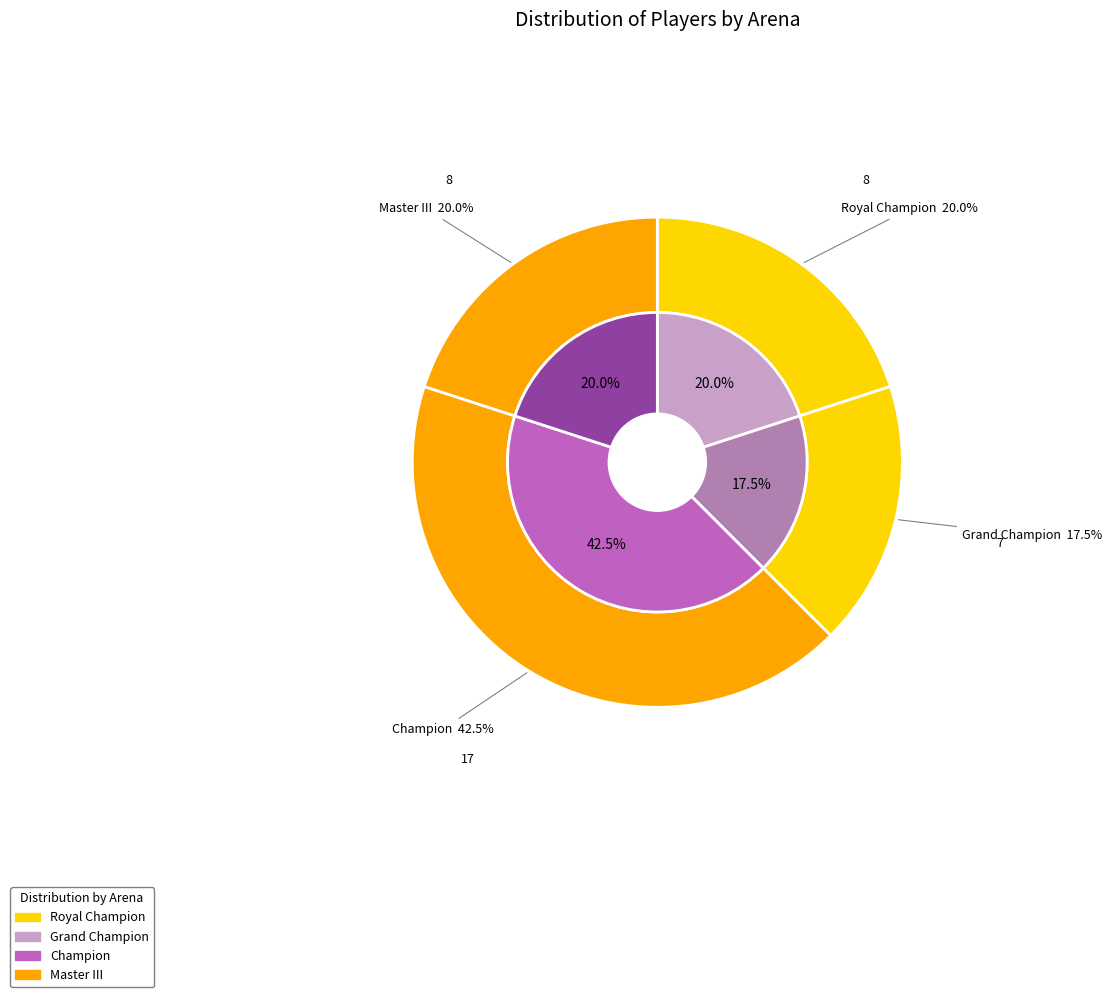

Combined, what portion of the pie is Master III and Royal Champion?

40.0%